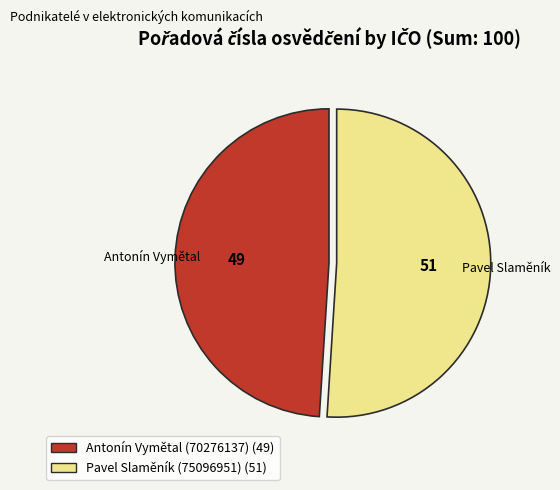

Is it true that Antonín Vymětal (70276137) is 49% of the pie?

True